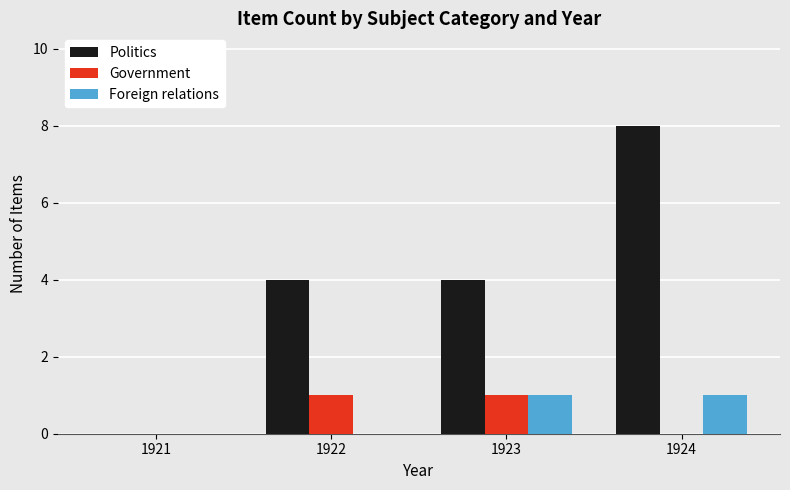

Which series changed the most between 1922 and 1923?

Foreign relations